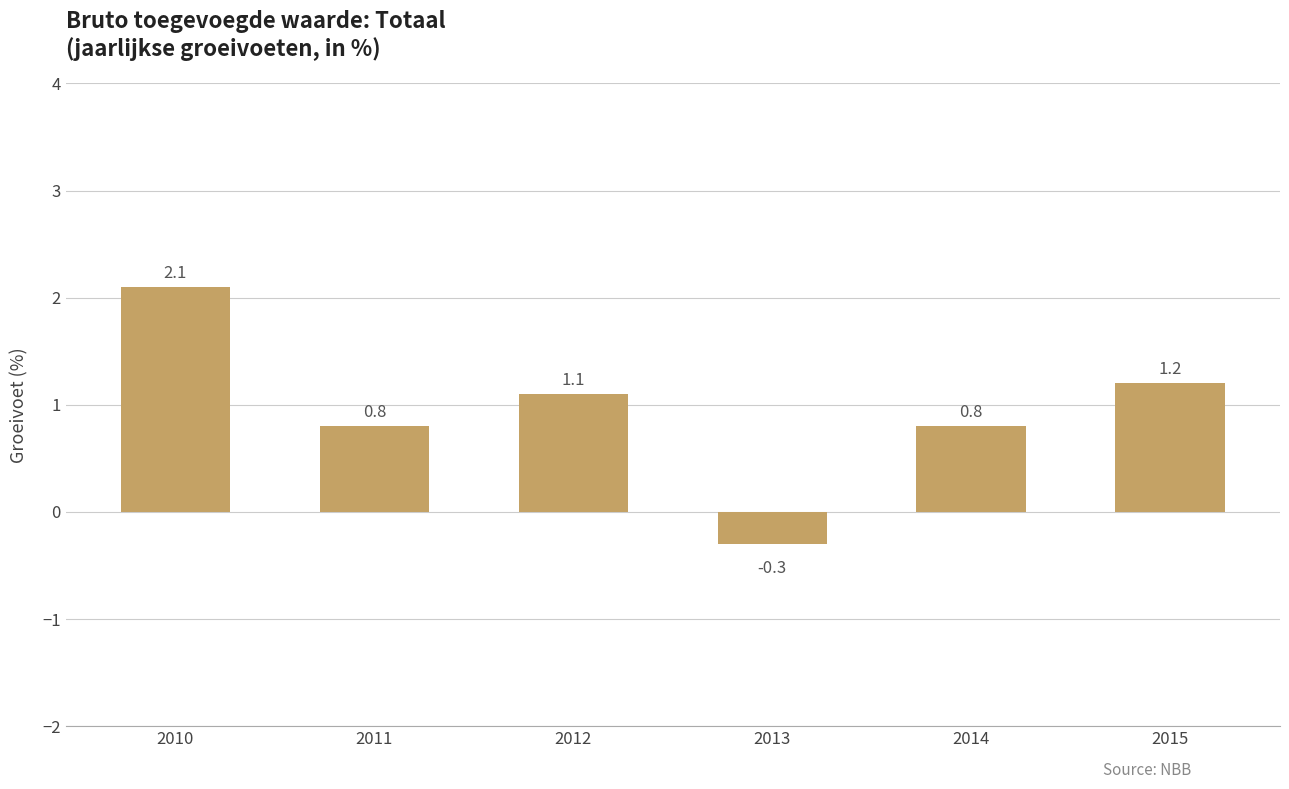

Reading left to right, what are all the values shown in this chart?

2010=2.1	2011=0.8	2012=1.1	2013=-0.3	2014=0.8	2015=1.2